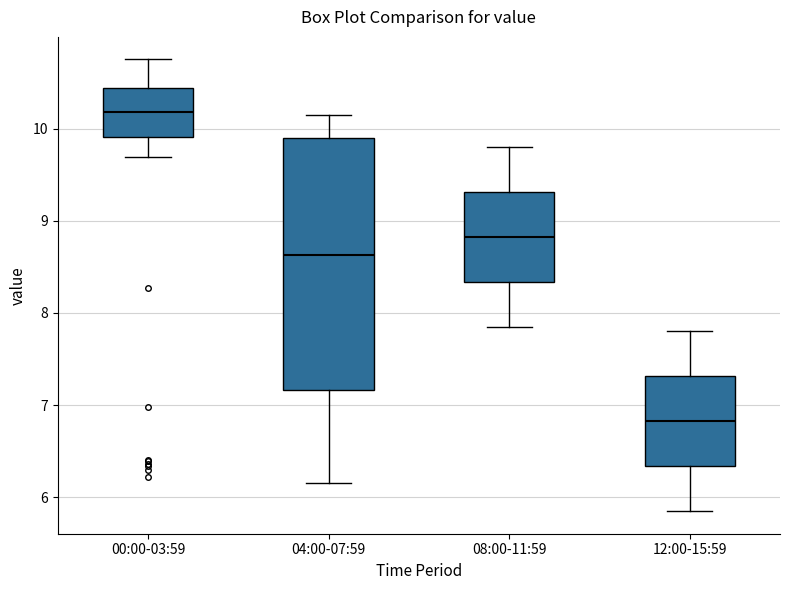

Reading left to right, read every box against the y-axis: the position of its median line, the range the box covers, and the ends of its whiskers. The values are not printed on the chart, so give them approximately, as read against the axis.

00:00-03:59: median 10.2, box 9.9 to 10.4, whiskers 9.7 to 10.8
04:00-07:59: median 8.6, box 7.2 to 9.9, whiskers 6.2 to 10.2
08:00-11:59: median 8.8, box 8.3 to 9.3, whiskers 7.9 to 9.8
12:00-15:59: median 6.8, box 6.3 to 7.3, whiskers 5.9 to 7.8